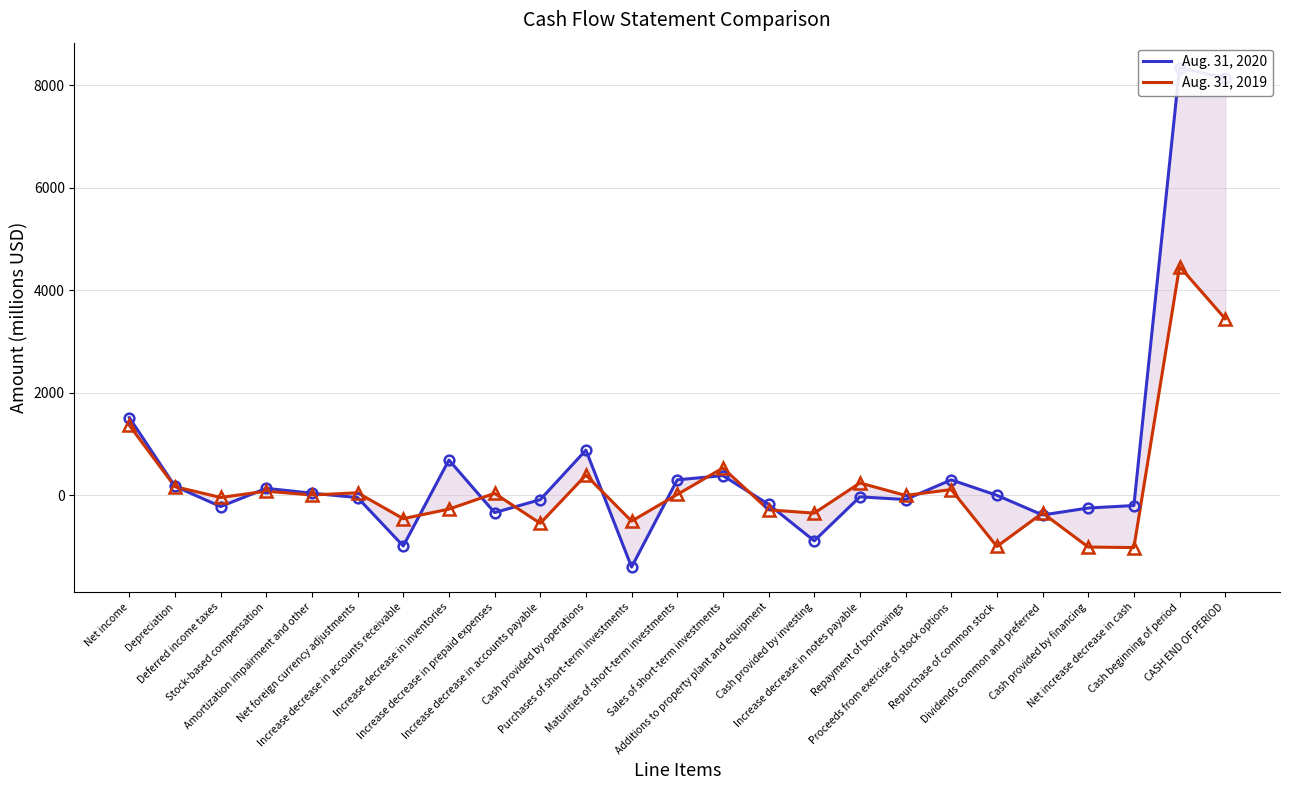

Is the value of Aug. 31, 2019 at Deferred income taxes greater than the value of Aug. 31, 2020 at Stock-based compensation?

No